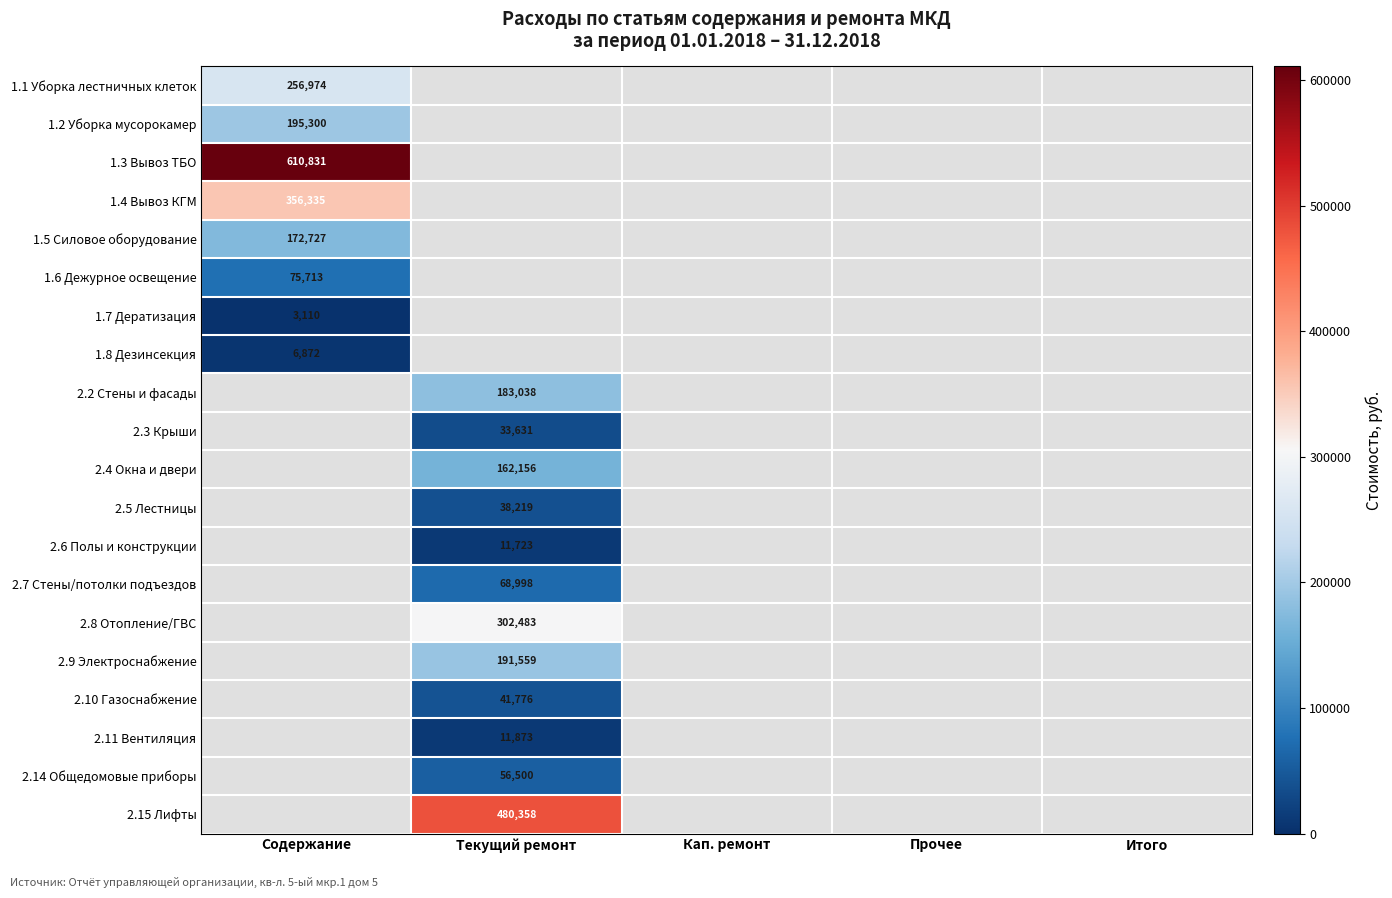

Is it true that 2.7 Стены/потолки подъездов equals 68998.0 at Текущий ремонт?

True